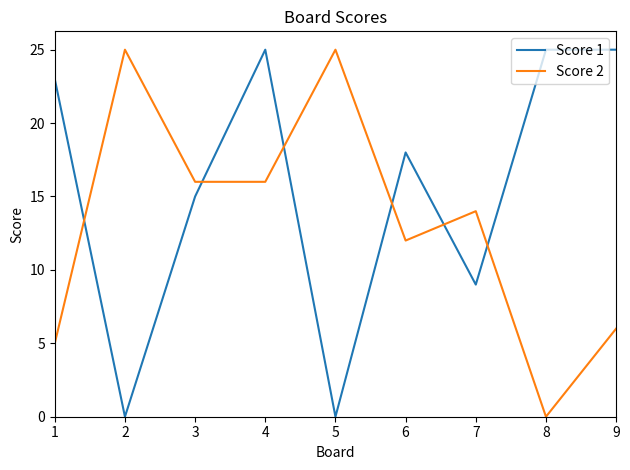

Is it true that Score 1 equals 6 at 4?

False